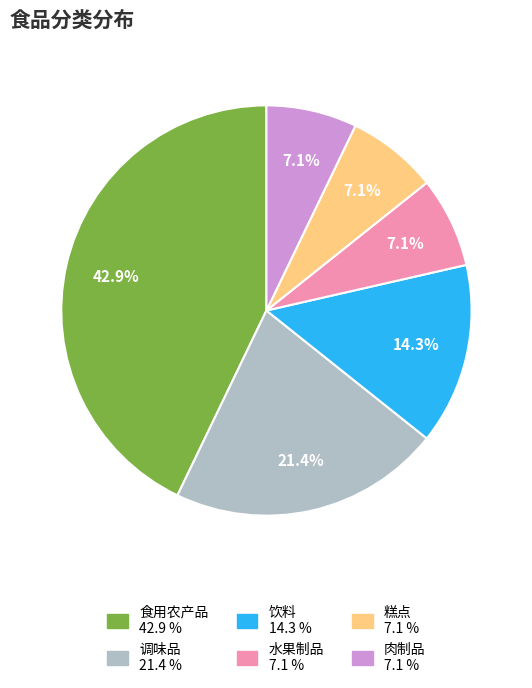

Does any single category account for the majority?

No